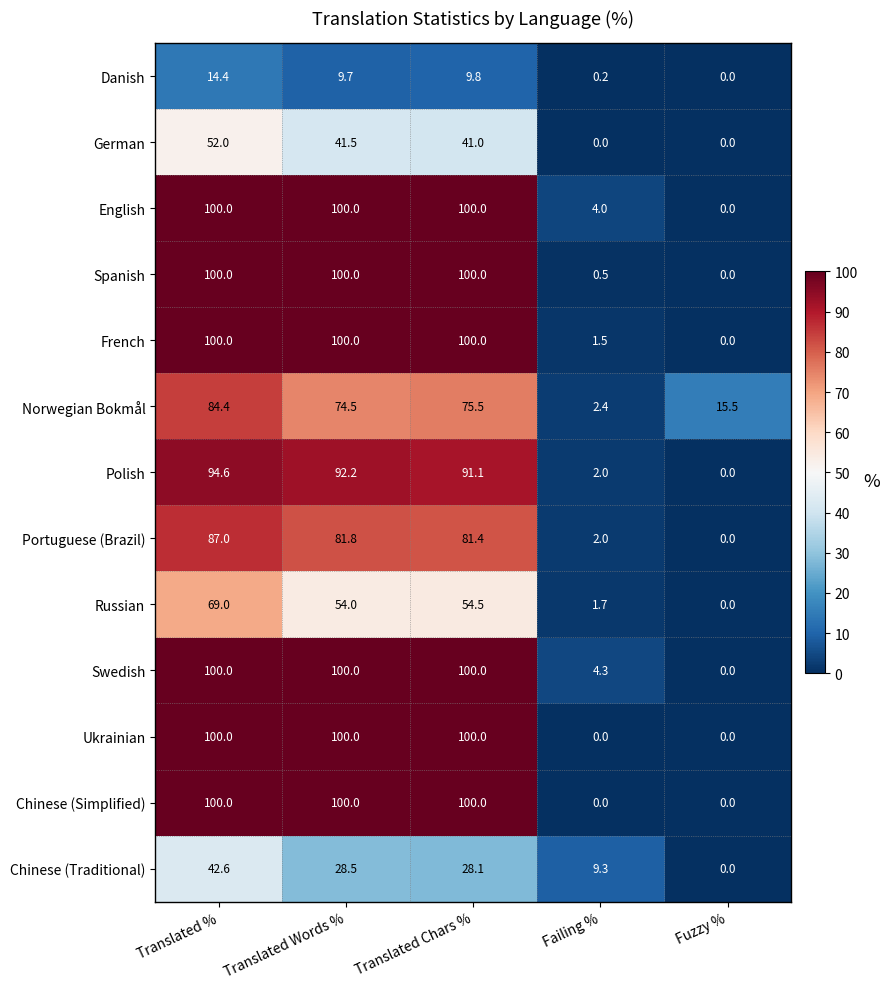

What is the sum of the Portuguese (Brazil) values at Fuzzy % and Translated Words %?

81.8